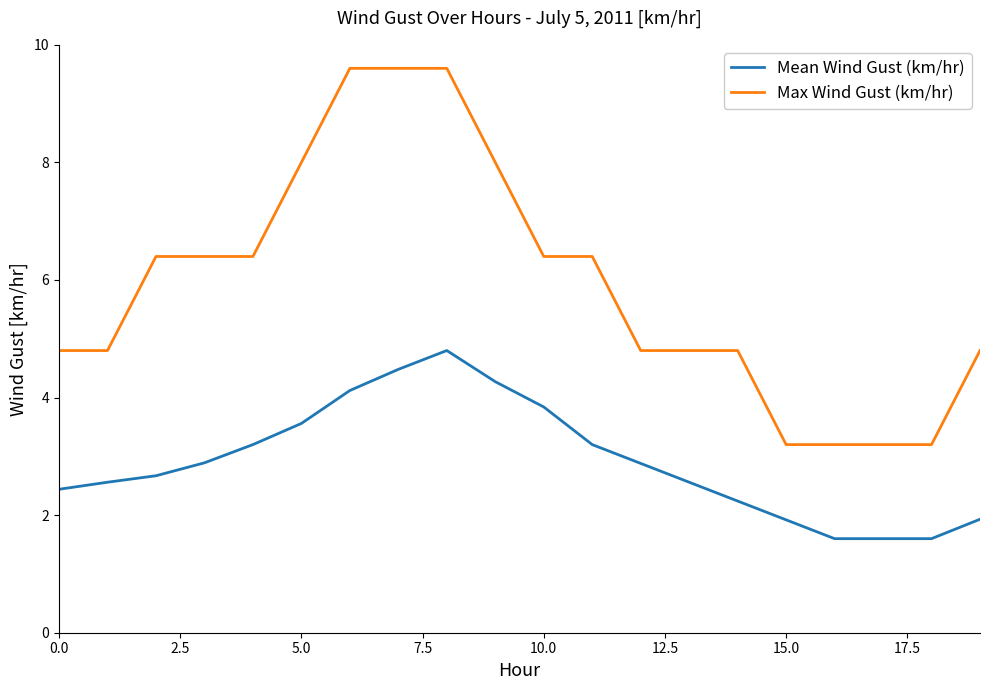

What is the minimum value shown in the chart?

1.6